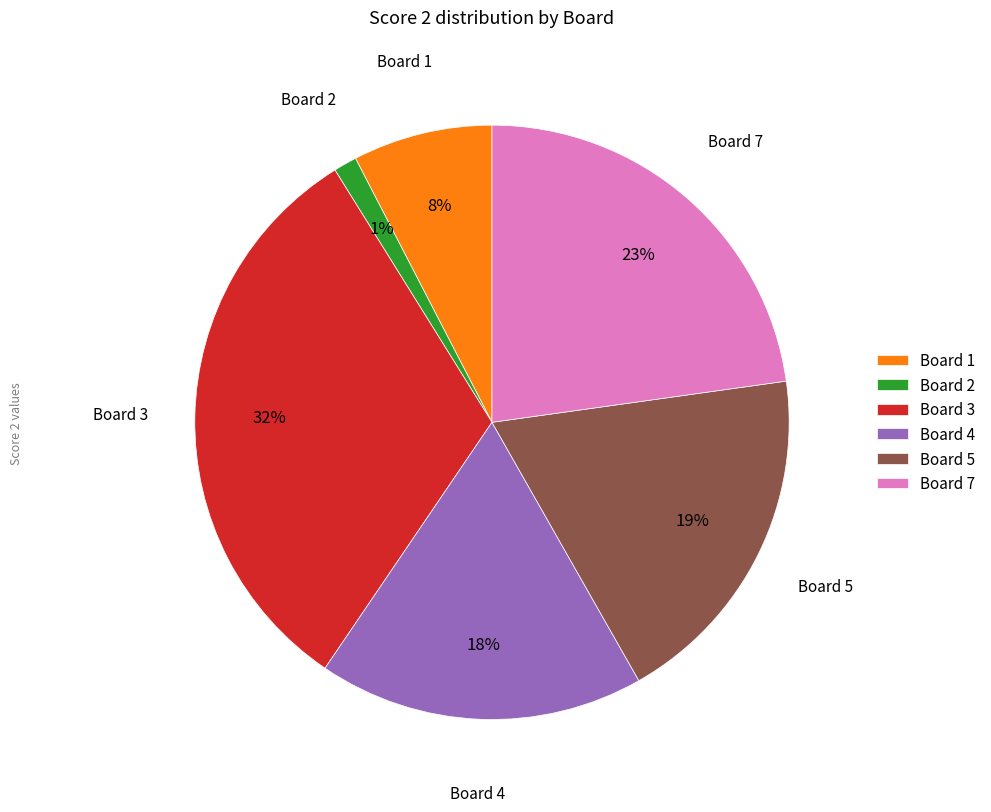

Rank the categories by value from lowest to highest.

Board 2, Board 1, Board 4, Board 5, Board 7, Board 3